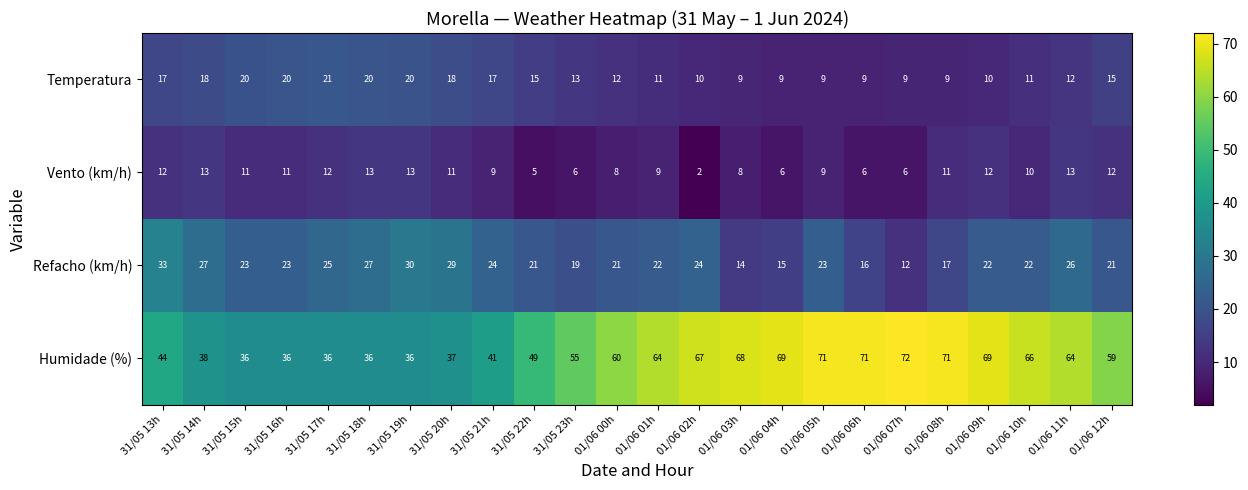

How many data points does each series have?

24